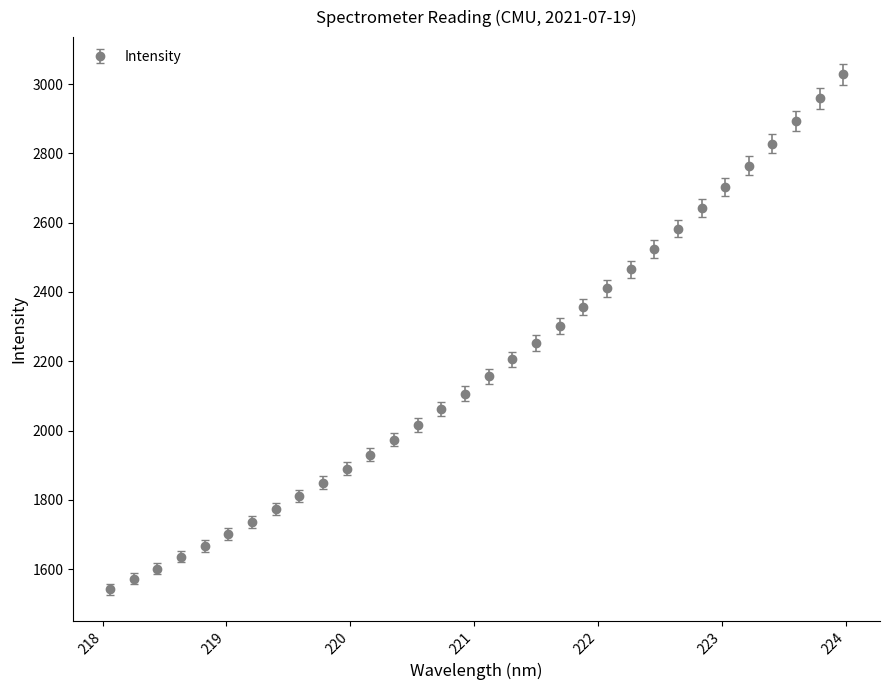

What is the maximum value shown in the chart?

3028.6